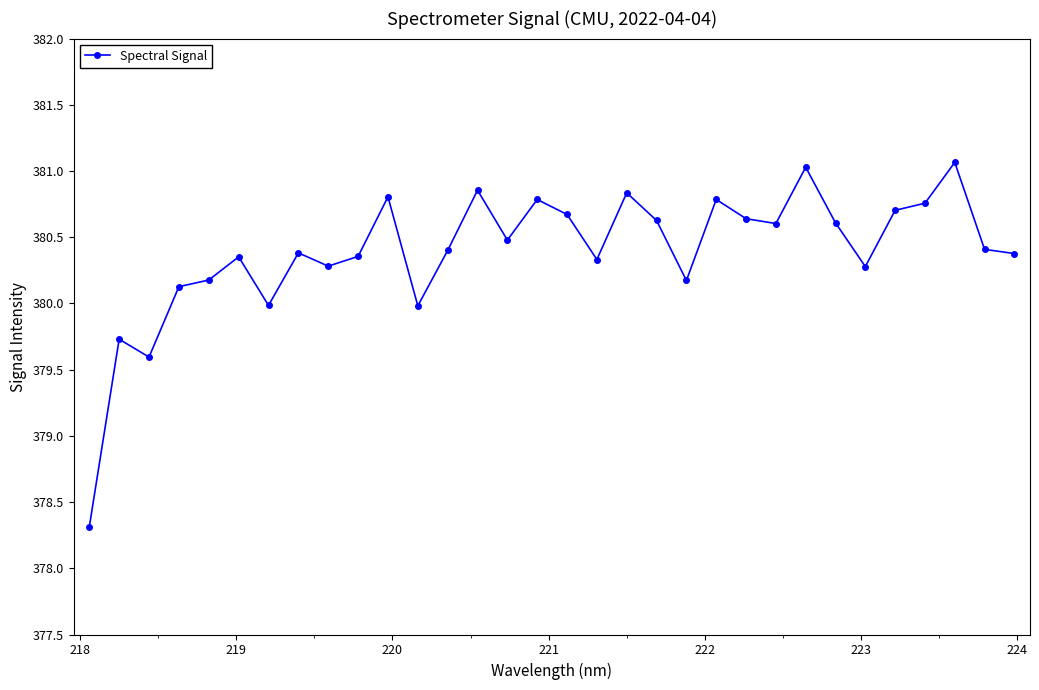

What is the difference between the second highest and minimum values?

2.7